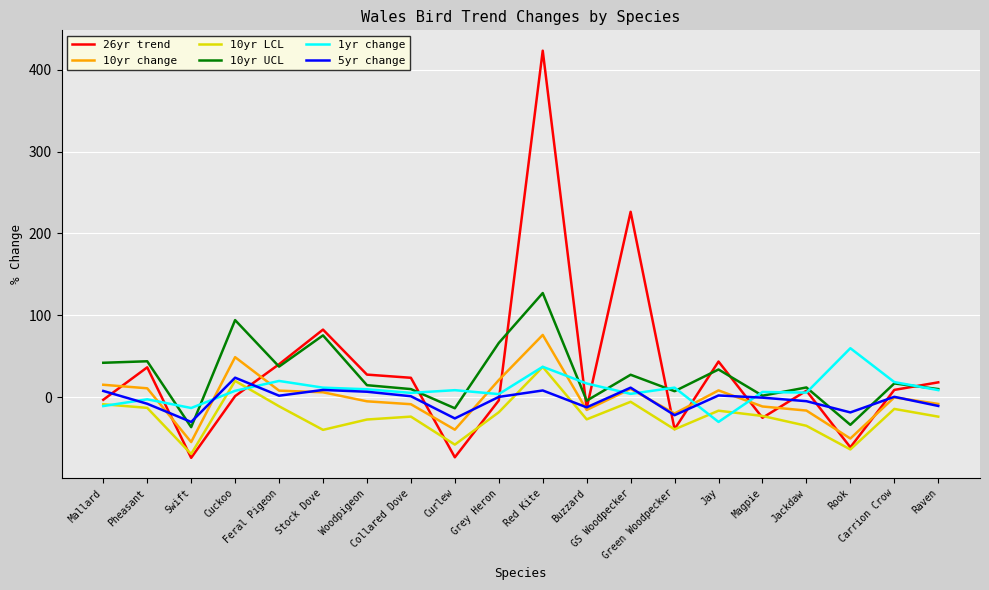

True or false: 5yr change has a value of 1.3 at Collared Dove.

True